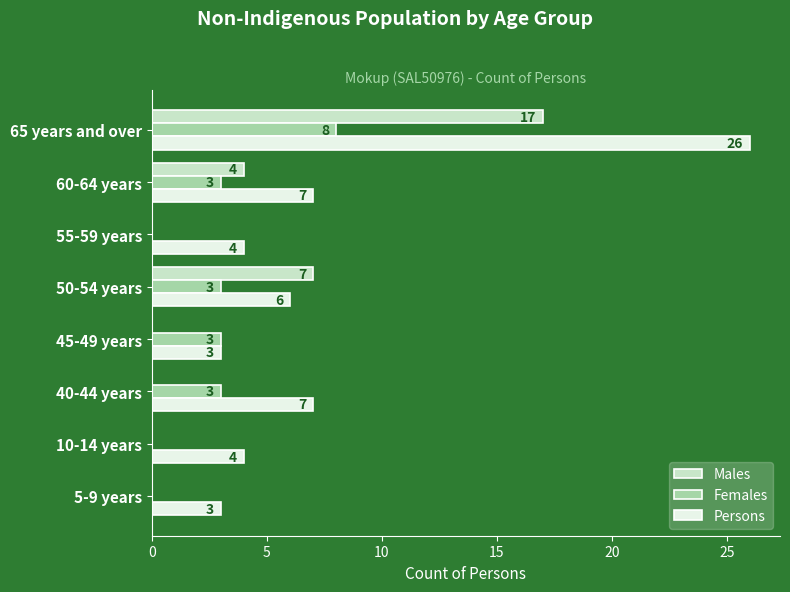

What is the sum of all Persons values?

60